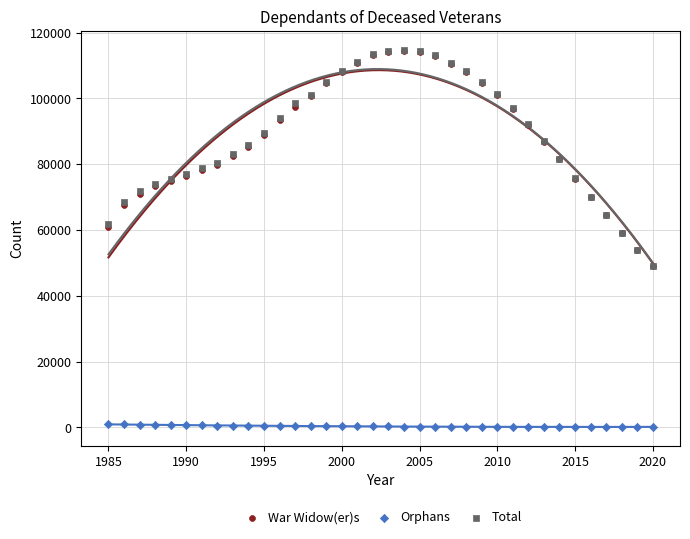

What are all the series names shown in the legend?

War Widow(er)s, Orphans, Total